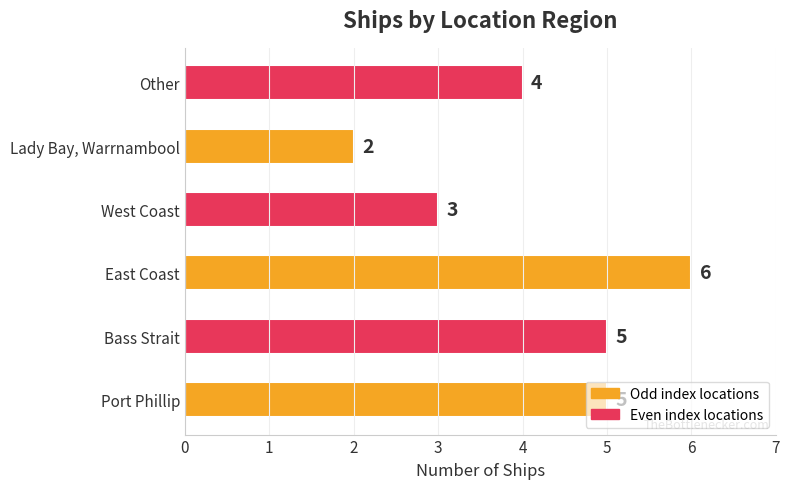

The chart shows a value of 2 at Lady Bay, Warrnambool. True or false?

True